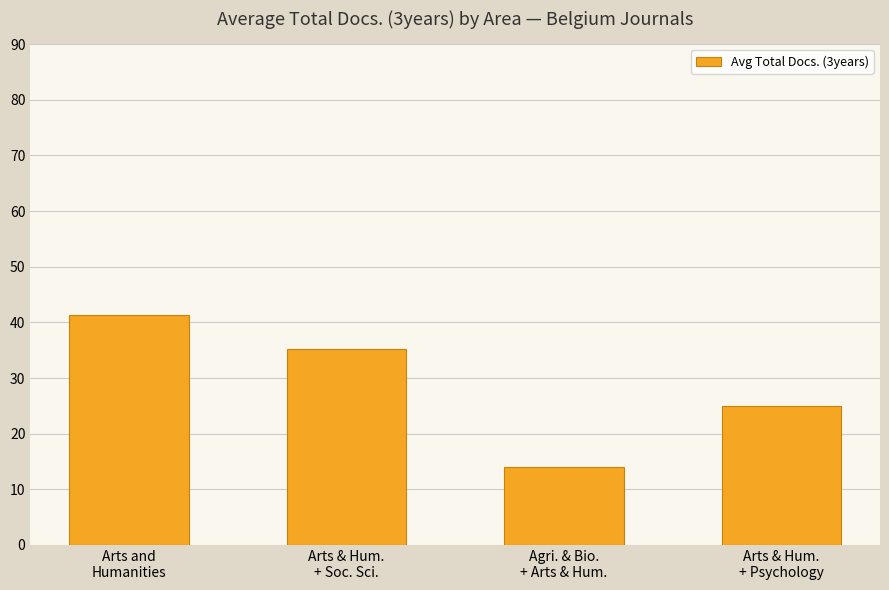

Rank the categories by value from highest to lowest.

Arts and
Humanities, Arts & Hum.
+ Soc. Sci., Arts & Hum.
+ Psychology, Agri. & Bio.
+ Arts & Hum.